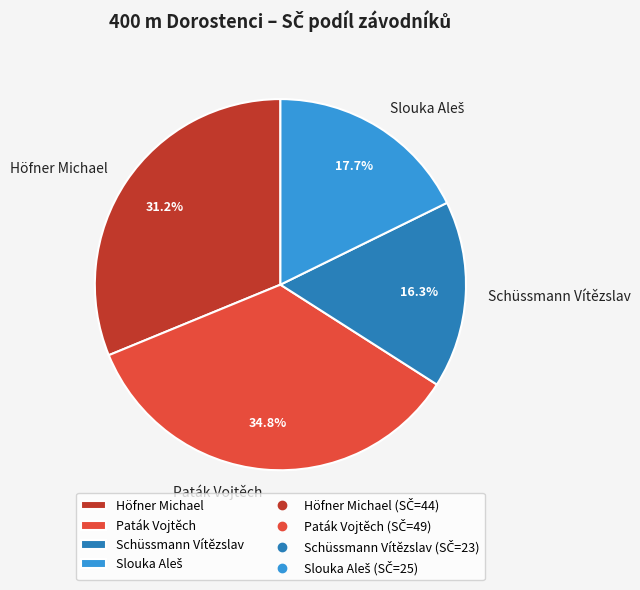

Does any single category account for the majority?

No